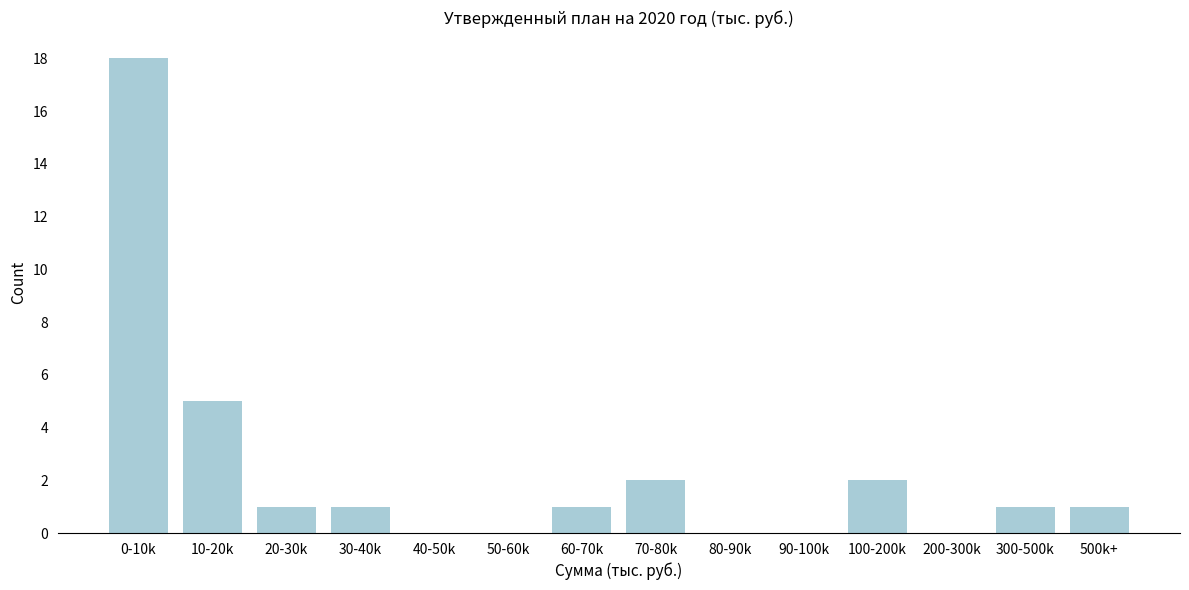

Reading left to right, transcribe all the data shown in this chart.

0-10k=18	10-20k=5	20-30k=1	30-40k=1	40-50k=0	50-60k=0	60-70k=1	70-80k=2	80-90k=0	90-100k=0	100-200k=2	200-300k=0	300-500k=1	500k+=1